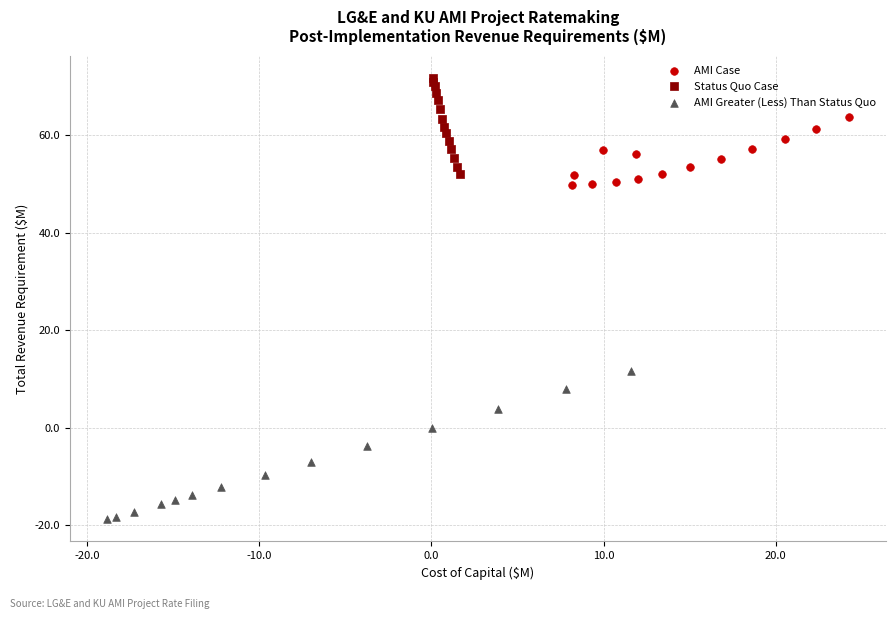

Which series reaches the minimum Y coordinate?

AMI Greater (Less) Than Status Quo